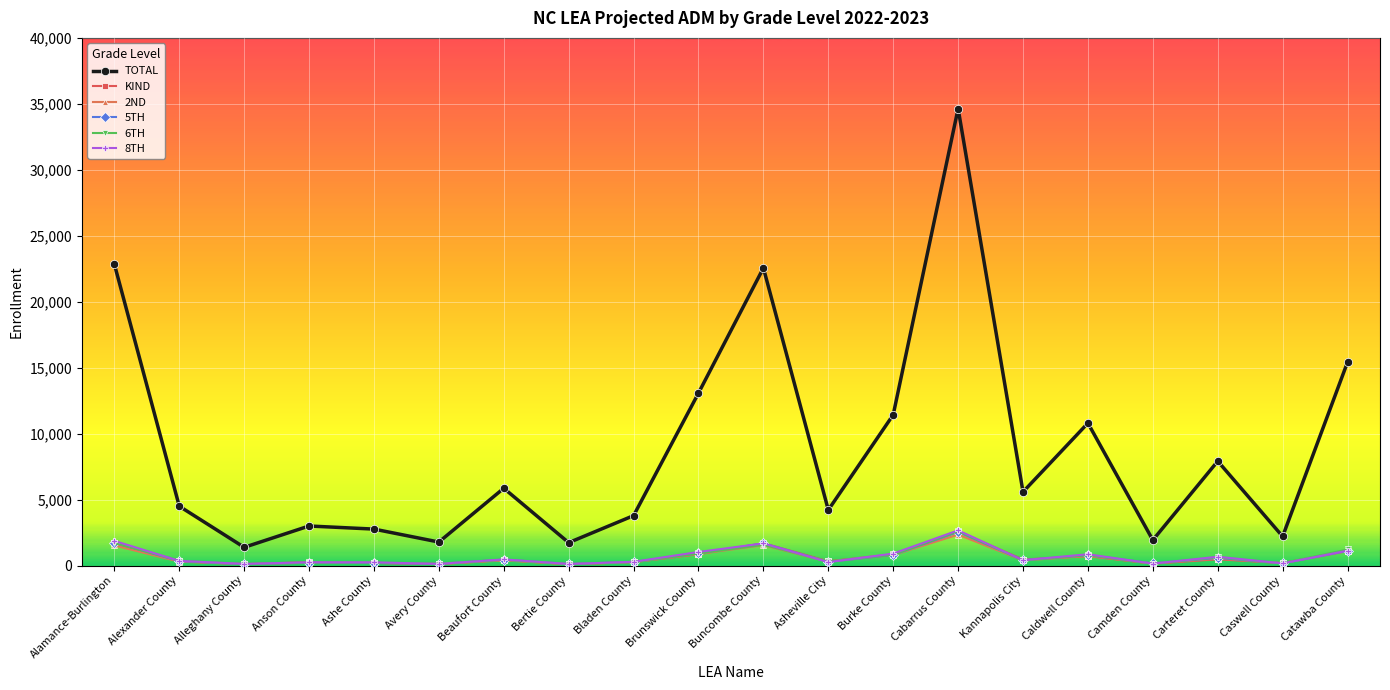

What is the label of the 18th point from the left?

Carteret County